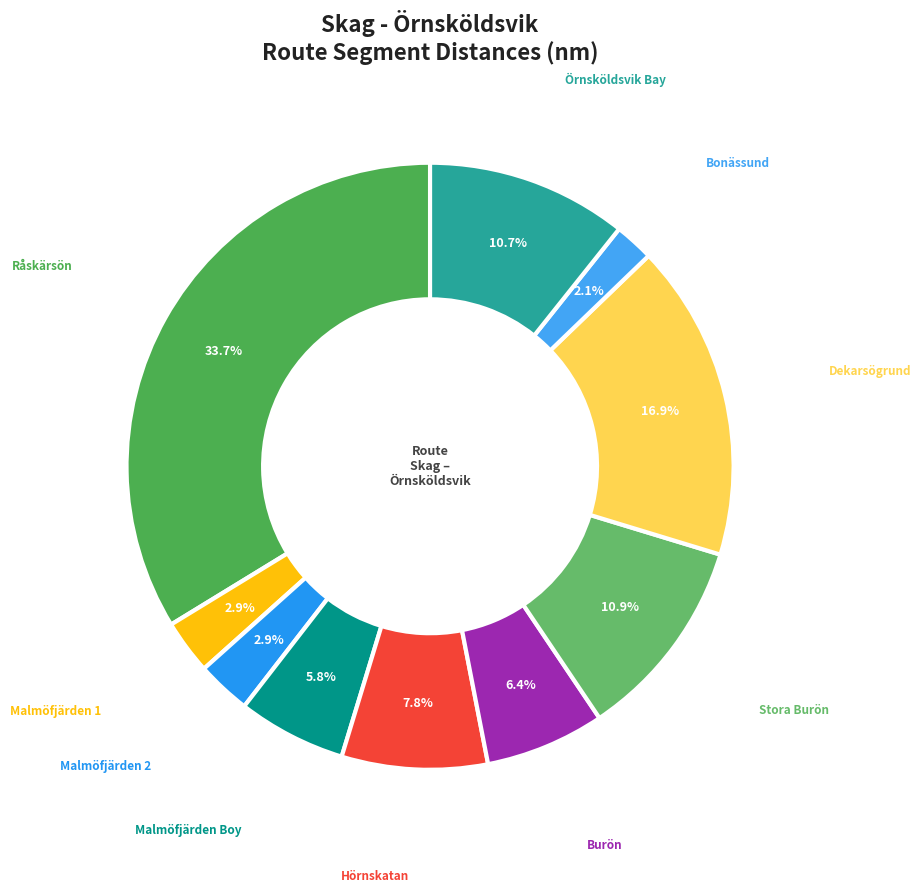

How many slices are in this pie chart?

10